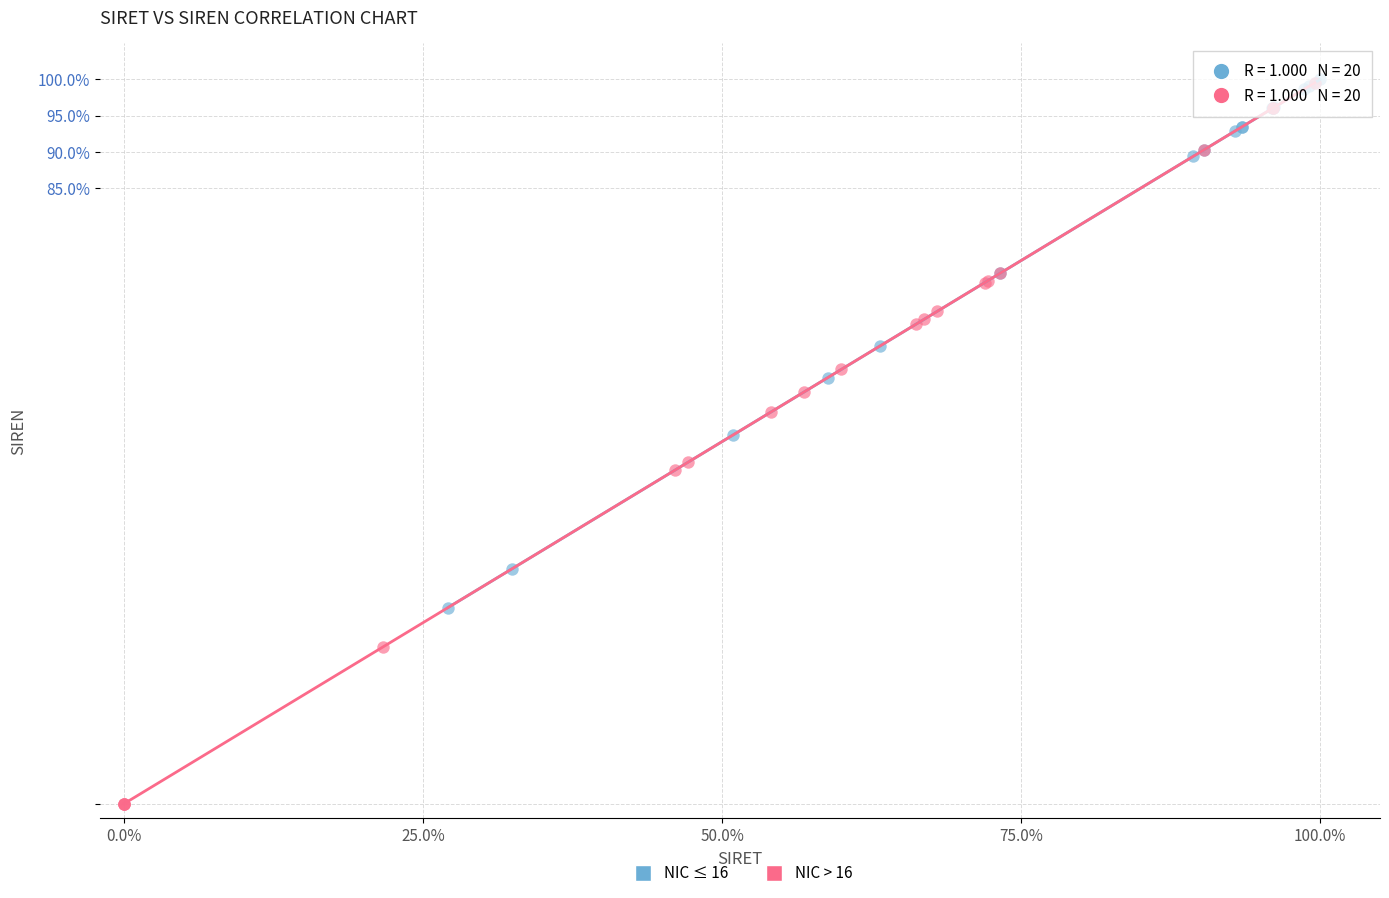

Which series has the largest Y range (max minus min)?

NIC > 16